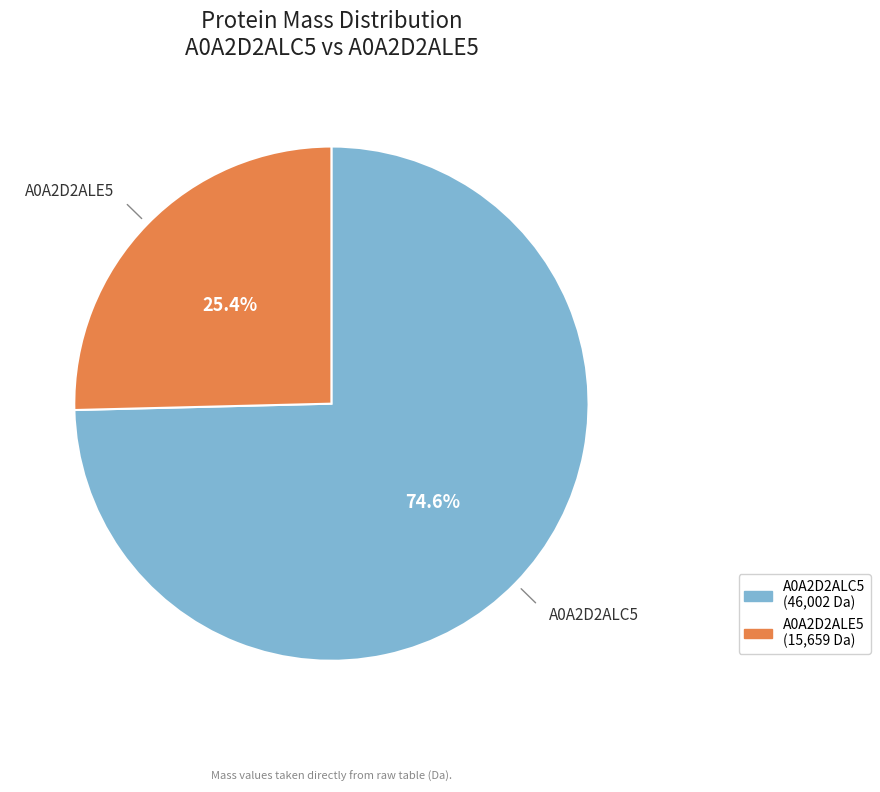

To the nearest percent, what is the difference between the A0A2D2ALE5 and A0A2D2ALC5 slice percentages?

49%